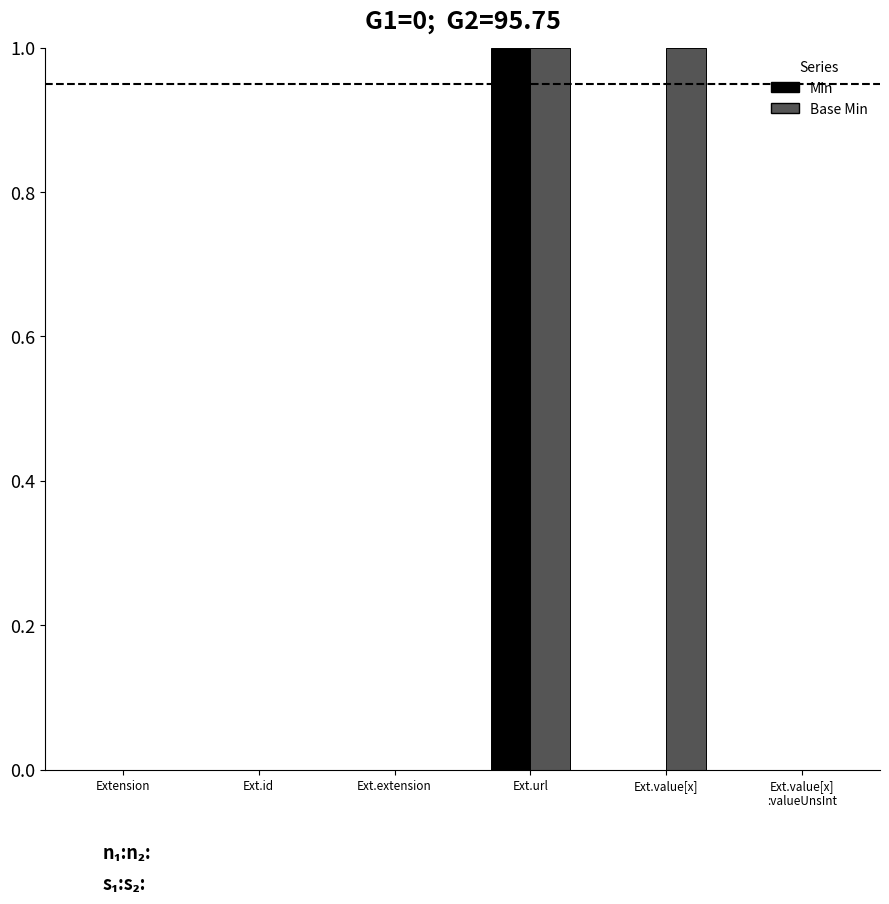

Which series has the largest total across all categories?

Base Min